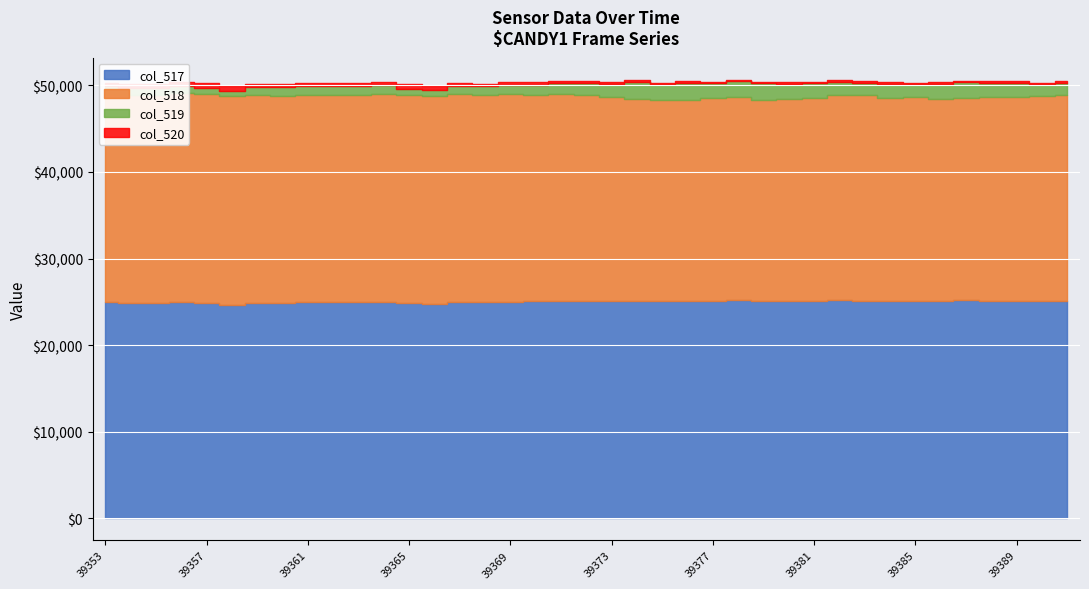

What is the sum of all col_519 values?

50592